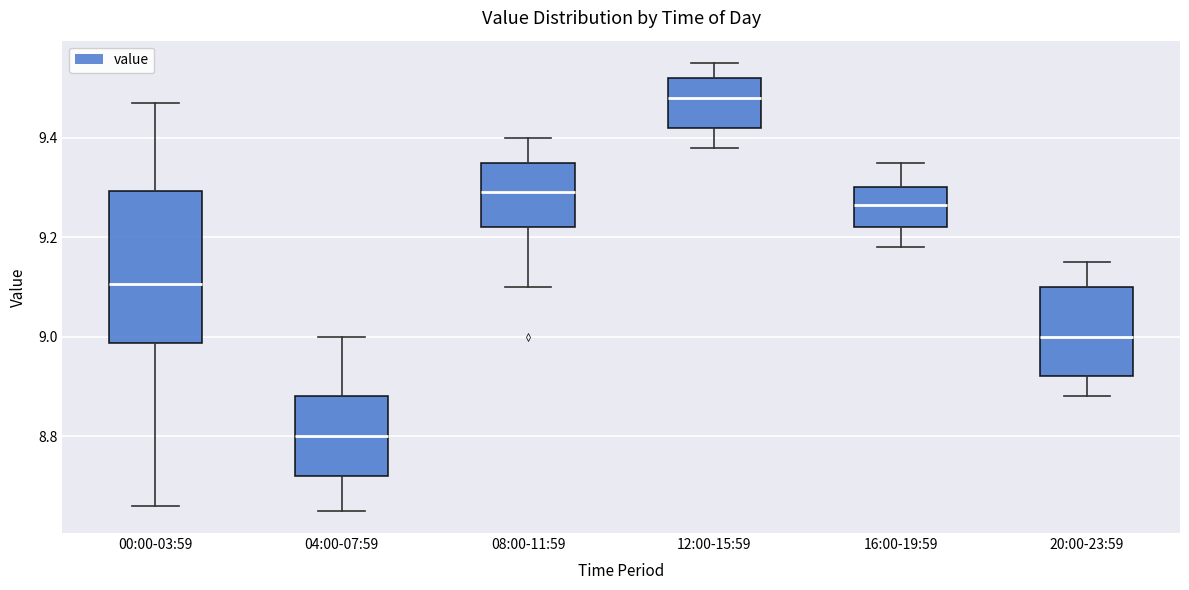

Reading left to right, read every box against the y-axis: the position of its median line, the range the box covers, and the ends of its whiskers. The values are not printed on the chart, so give them approximately, as read against the axis.

00:00-03:59: median 9.10, box 8.98 to 9.30, whiskers 8.66 to 9.48
04:00-07:59: median 8.80, box 8.72 to 8.88, whiskers 8.66 to 9.00
08:00-11:59: median 9.30, box 9.22 to 9.36, whiskers 9.10 to 9.40
12:00-15:59: median 9.48, box 9.42 to 9.52, whiskers 9.38 to 9.56
16:00-19:59: median 9.26, box 9.22 to 9.30, whiskers 9.18 to 9.36
20:00-23:59: median 9.00, box 8.92 to 9.10, whiskers 8.88 to 9.16